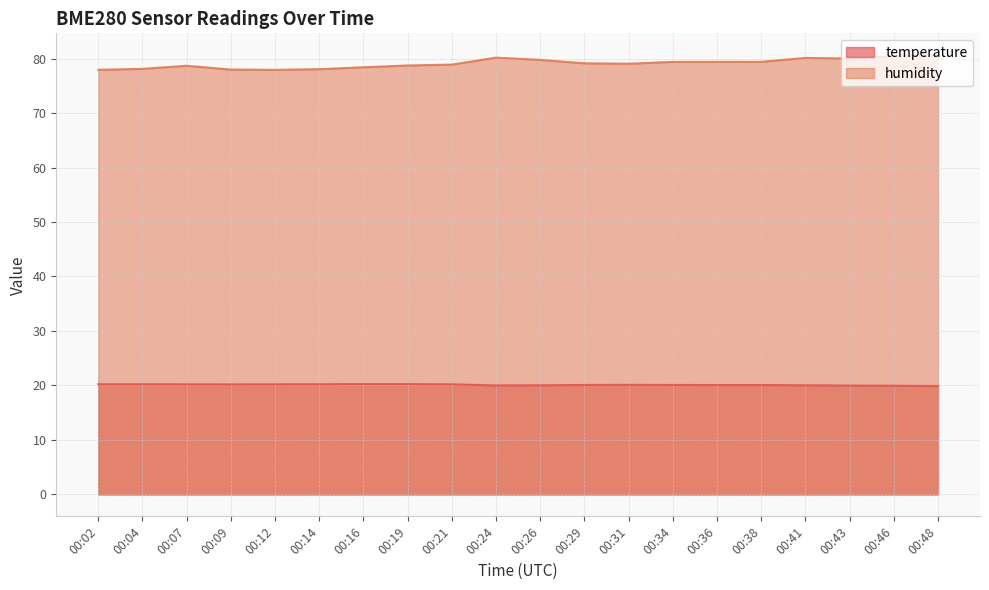

What is the difference between the humidity values at 00:26 and 00:21?

0.9